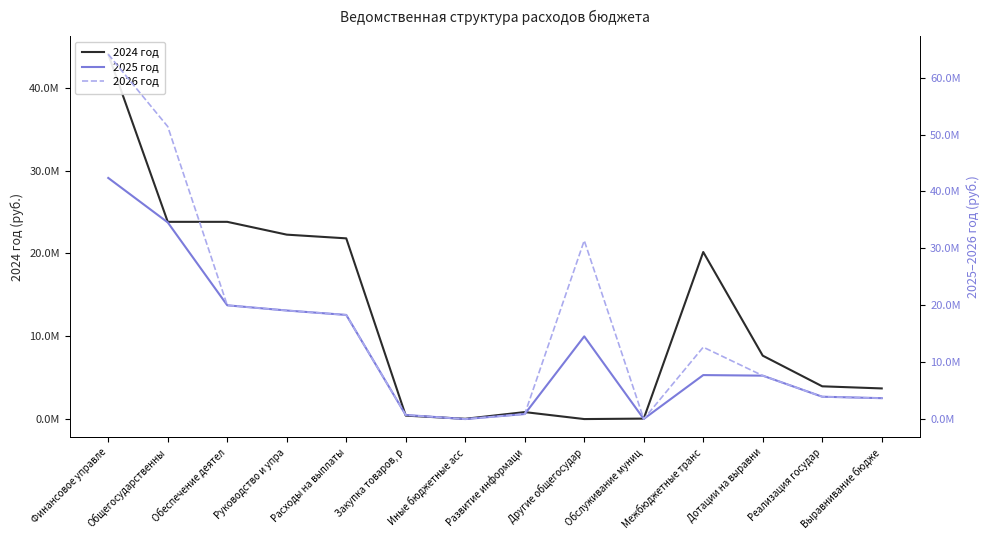

Which has a higher value, Другие общегосудар or Дотации на выравни?

Дотации на выравни